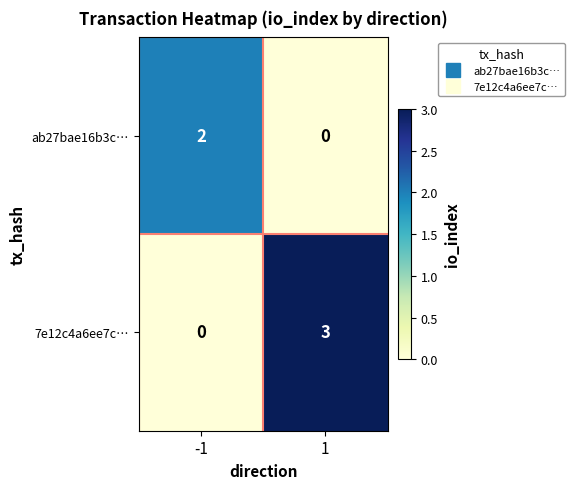

Reading left to right, list all the values displayed in this chart.

ab27bae16b3c…: 2	0
7e12c4a6ee7c…: 0	3